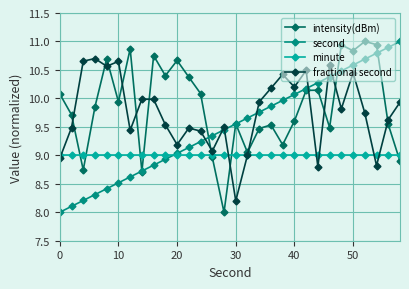

What is the value of the second point at the 3rd from the left?

8.2